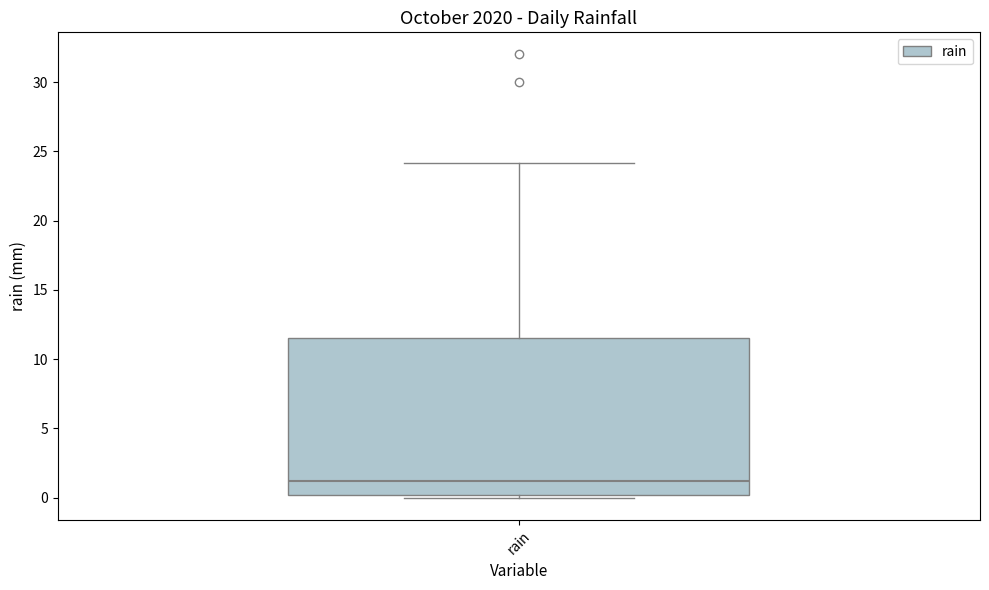

Where does the median line of the box for rain sit on the y-axis? The values are not printed on the chart, so give them approximately, as read against the axis.

1.0